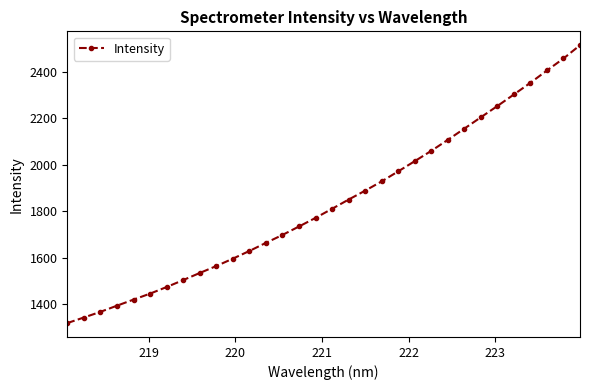

What is the sum of all values?

58747.4